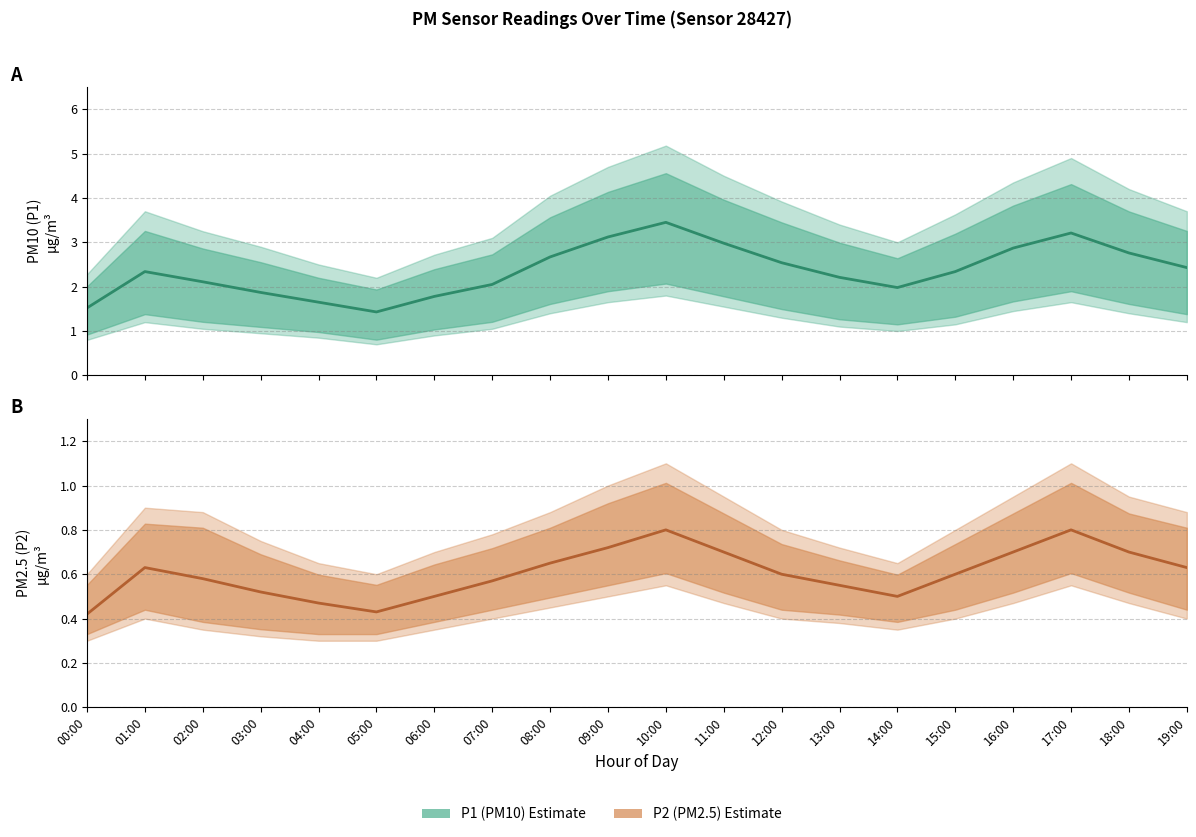

Which series has the largest range (max minus min)?

P1 Estimate